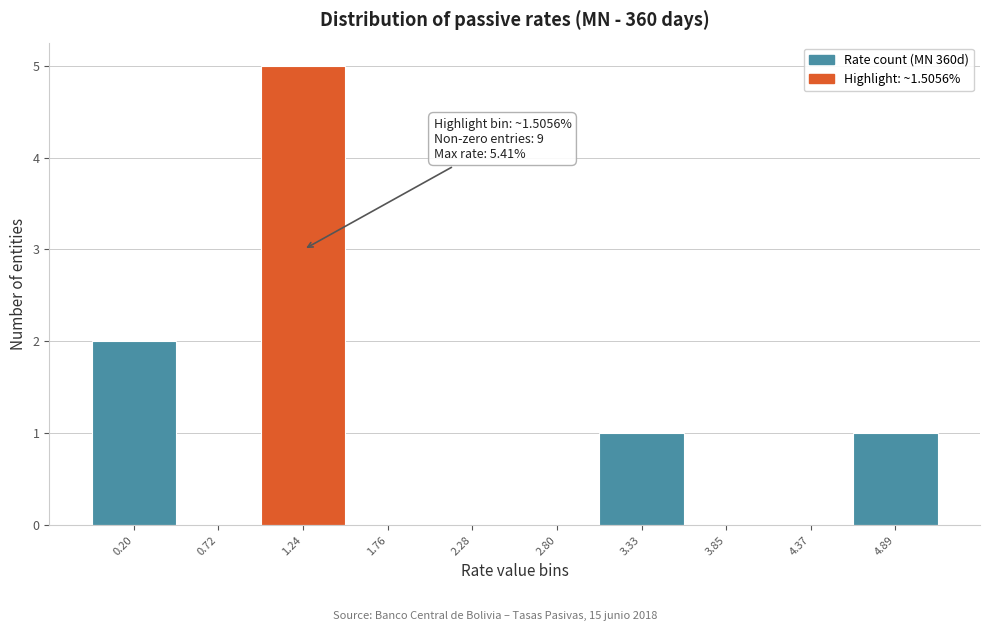

Reading left to right, extract all data points from this chart.

0.20=2	0.72=0	1.24=5	1.76=0	2.28=0	2.80=0	3.33=1	3.85=0	4.37=0	4.89=1